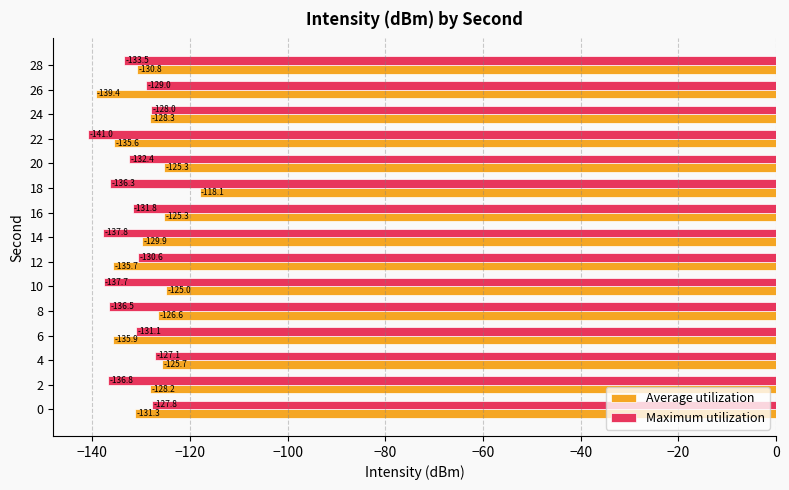

True or false: Average utilization has a value of -66.2 at 12.

False